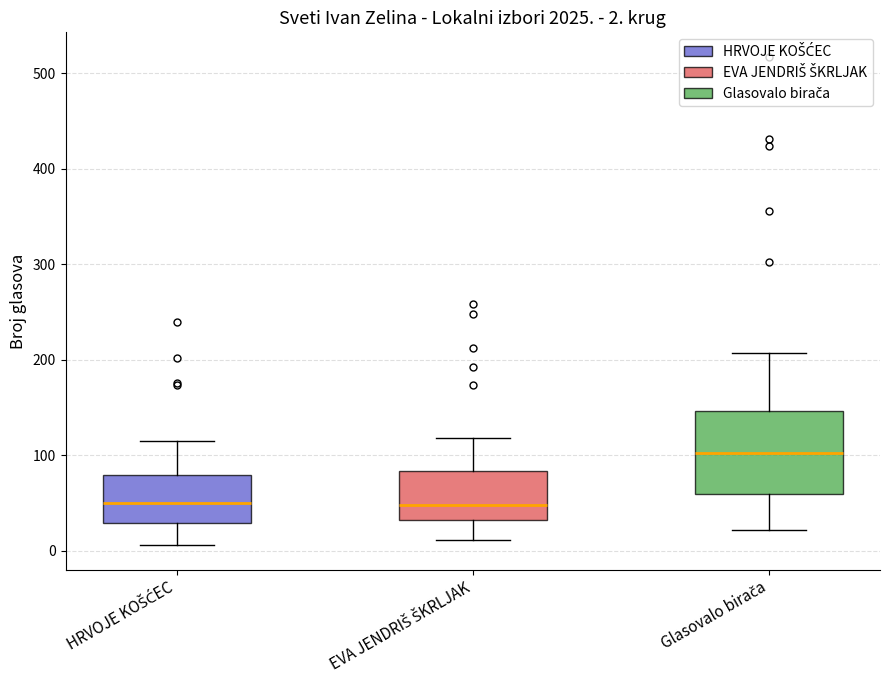

Which box's median line is the highest?

Glasovalo birača